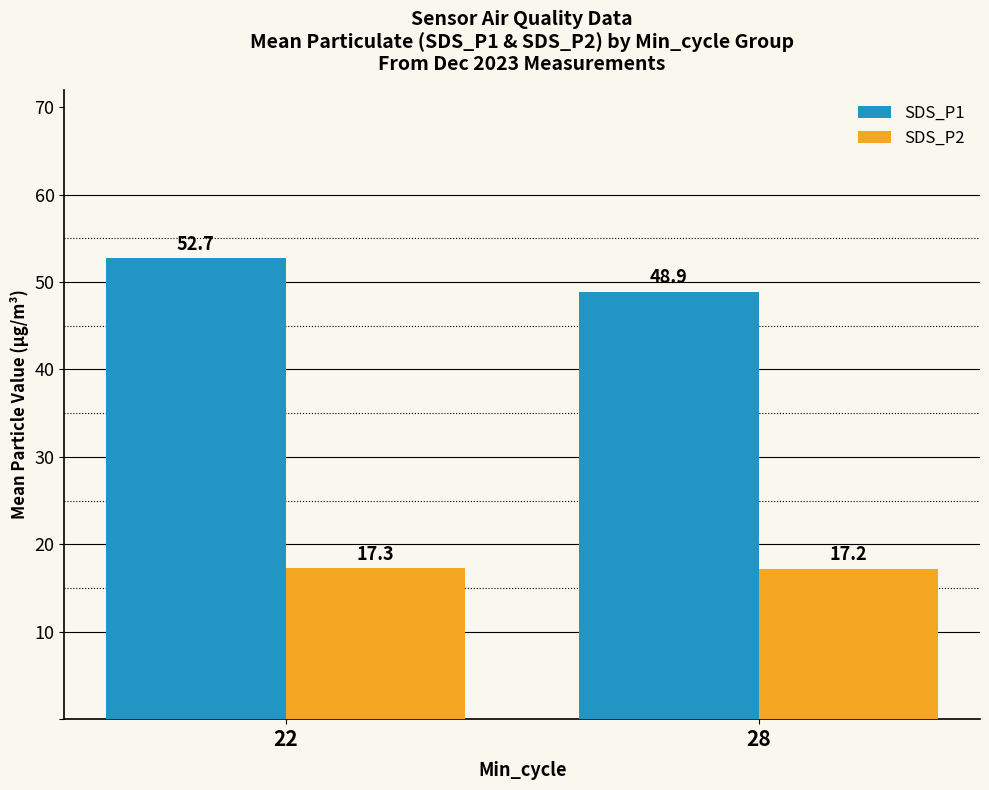

Rank the series by their maximum value, from highest to lowest.

SDS_P1, SDS_P2